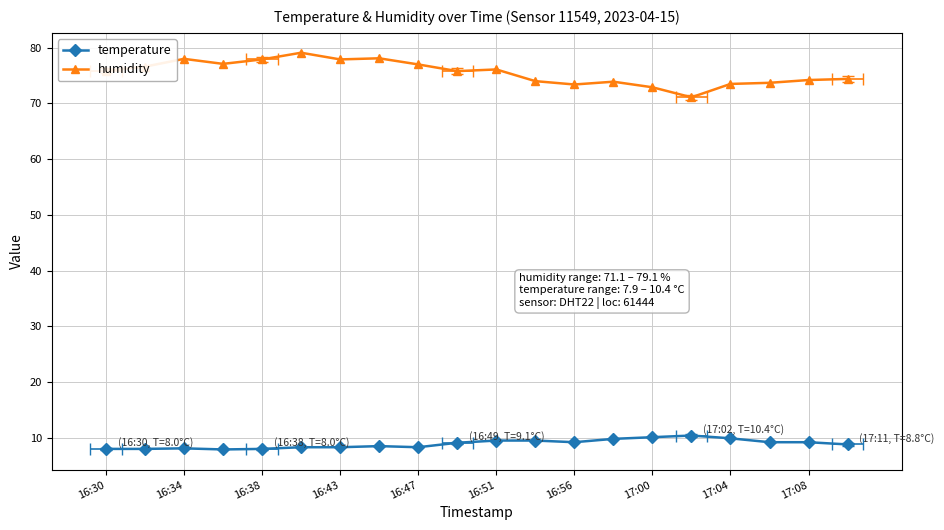

True or false: temperature and humidity cross at least once.

False